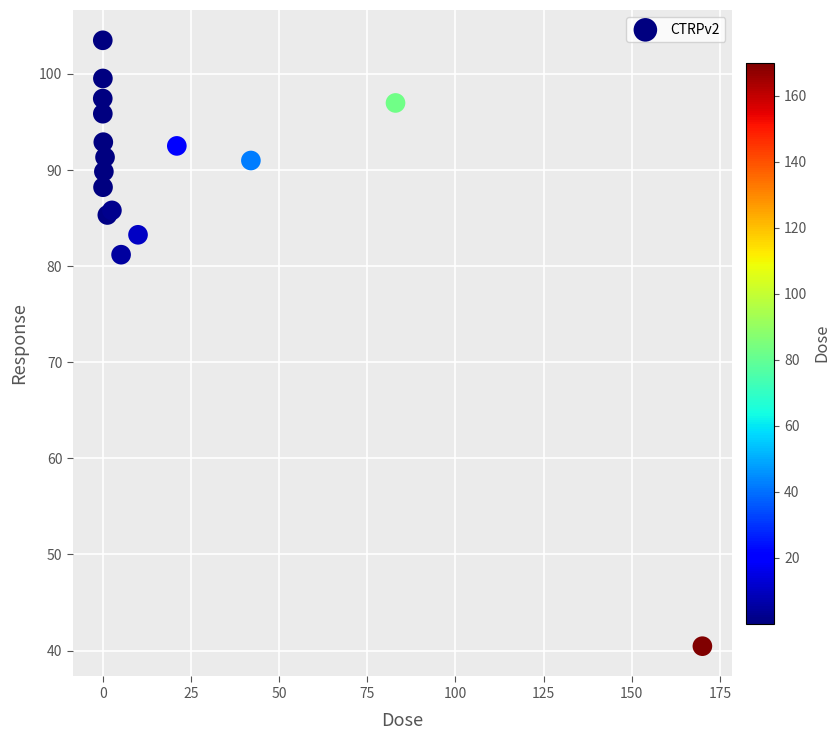

What Y value in the scatter plot is closest to 71?

81.2